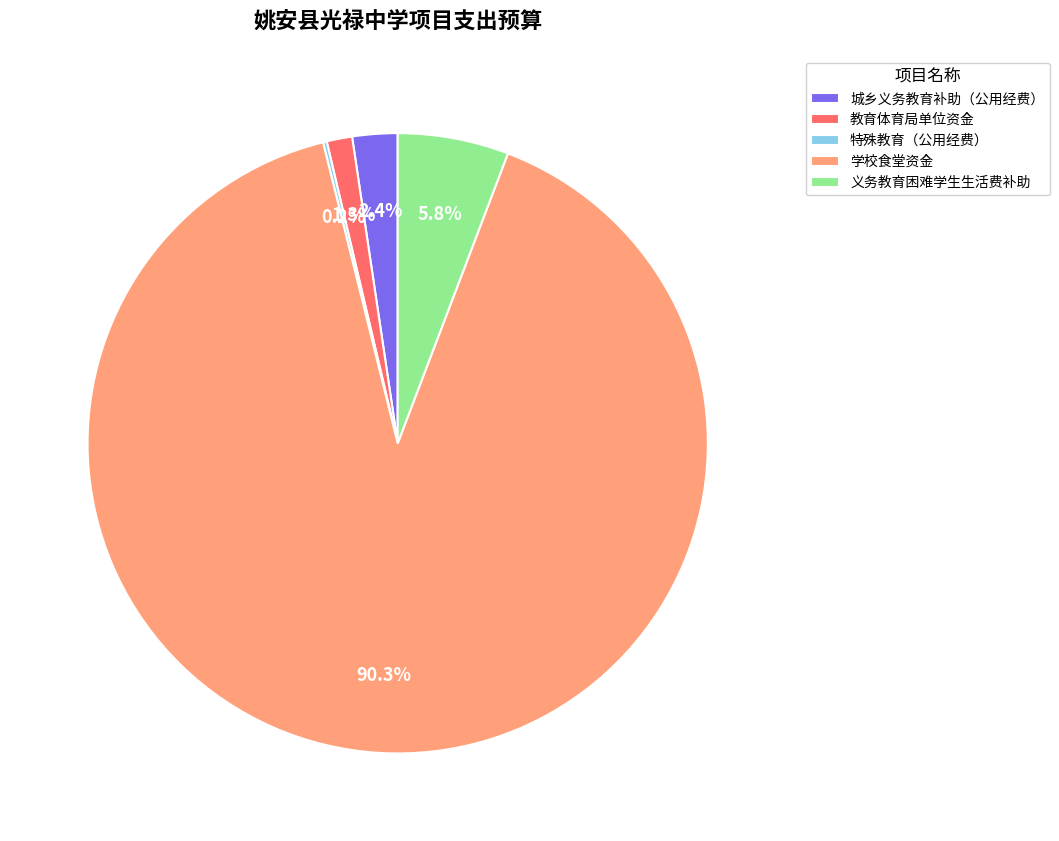

Which has a higher value, 城乡义务教育补助（公用经费） or 义务教育困难学生生活费补助?

义务教育困难学生生活费补助